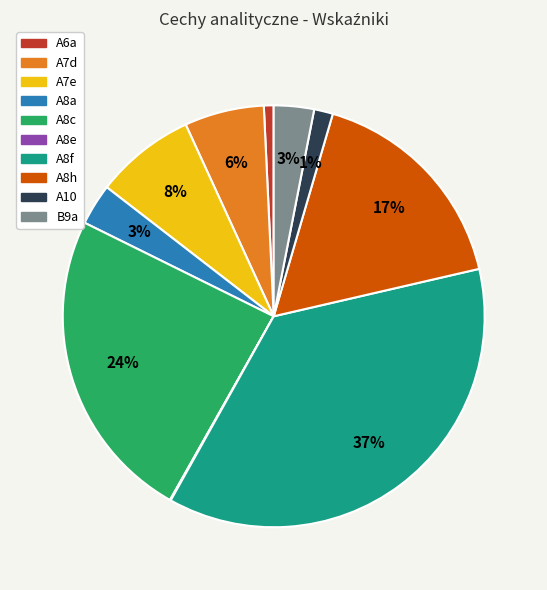

Is it true that A6a is 1% of the pie?

True